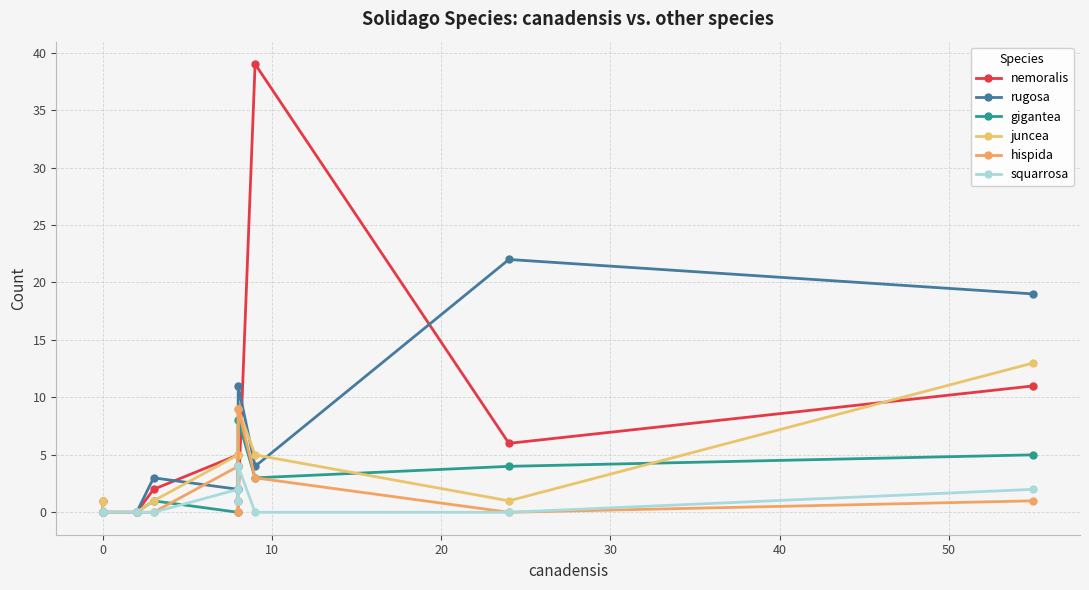

What is the sum of all juncea values?

40